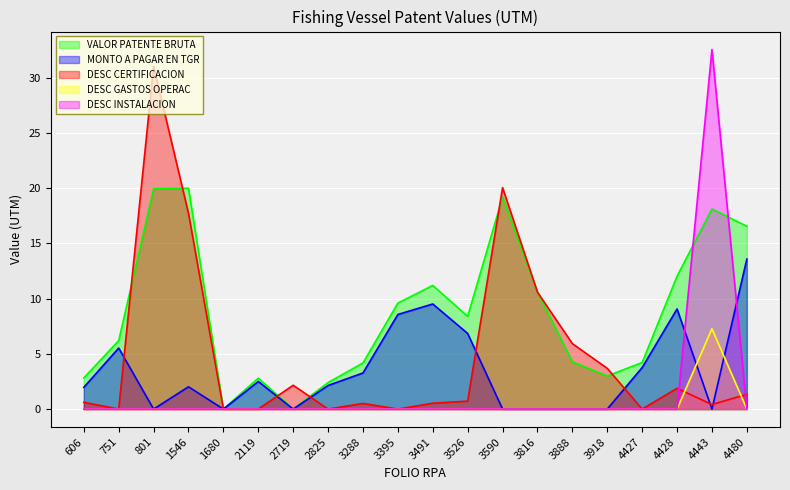

What is the difference between the VALOR PATENTE BRUTA values at 3288 and 4443?

13.9